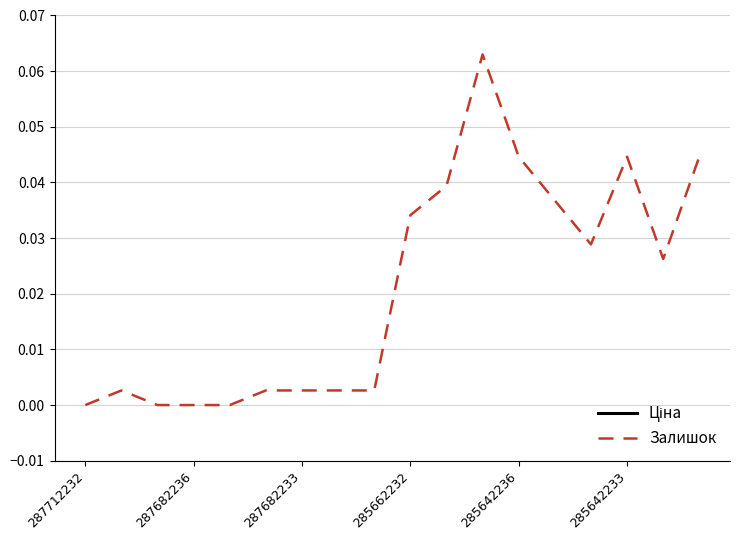

True or false: Ціна and Залишок intersect in this chart.

False